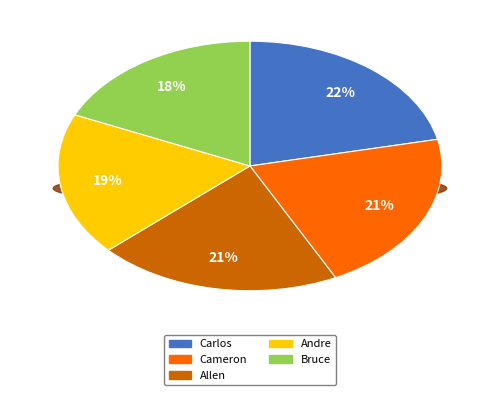

Between Allen and Andre, which is larger?

Allen